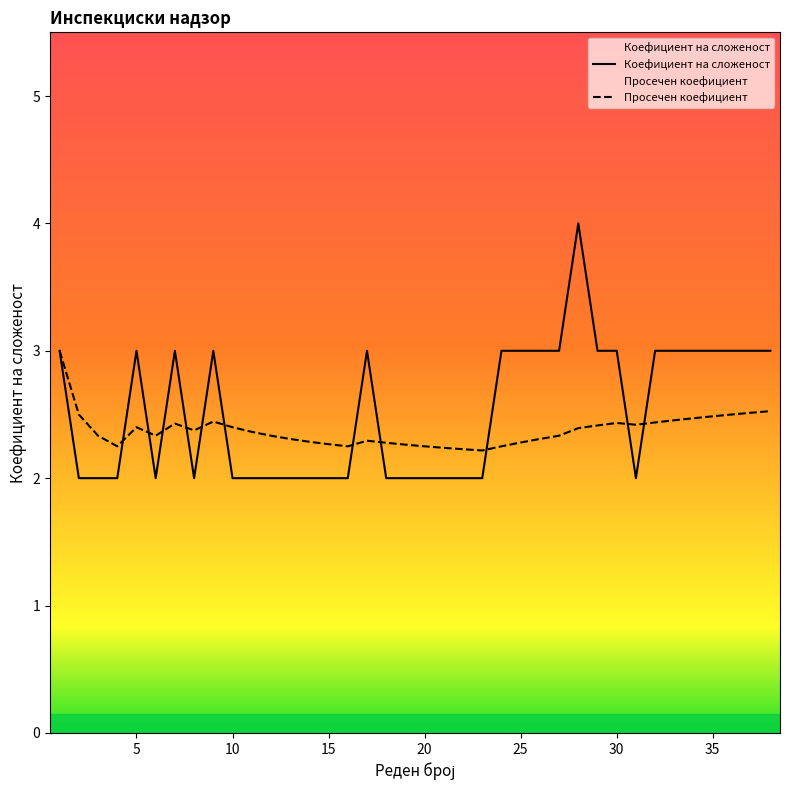

Rank the categories by value from highest to lowest.

28, 1, 5, 7, 9, 17, 24, 25, 26, 27, 29, 30, 32, 33, 34, 35, 36, 37, 38, 2, 3, 4, 6, 8, 10, 11, 12, 13, 14, 15, 16, 18, 19, 20, 21, 22, 23, 31